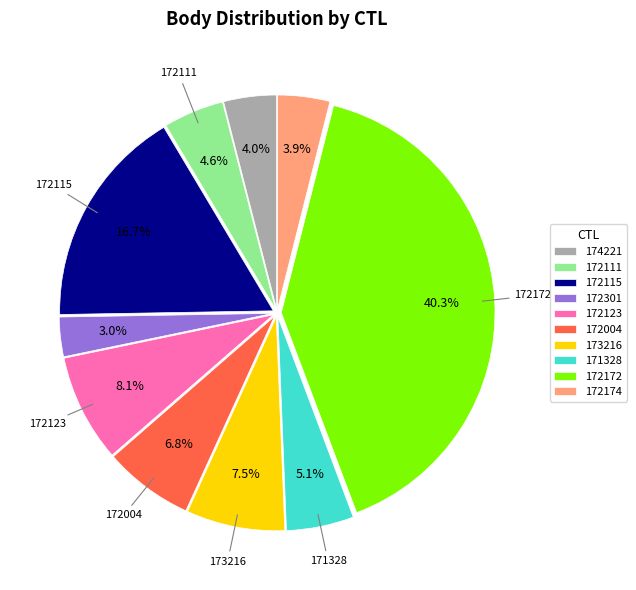

Count the number of slices in the pie.

10